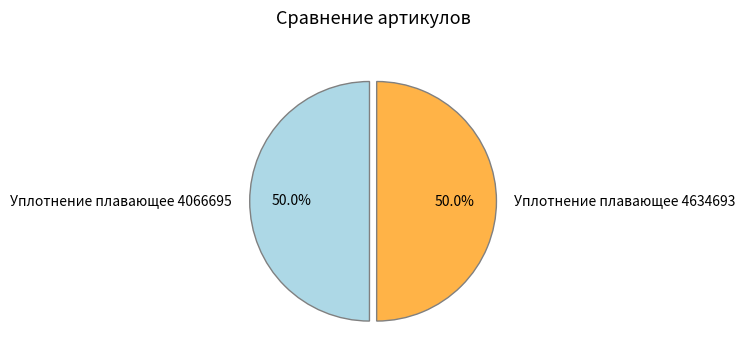

Is the sum of Уплотнение плавающее 4066695 and Уплотнение плавающее 4634693 greater than half?

Yes